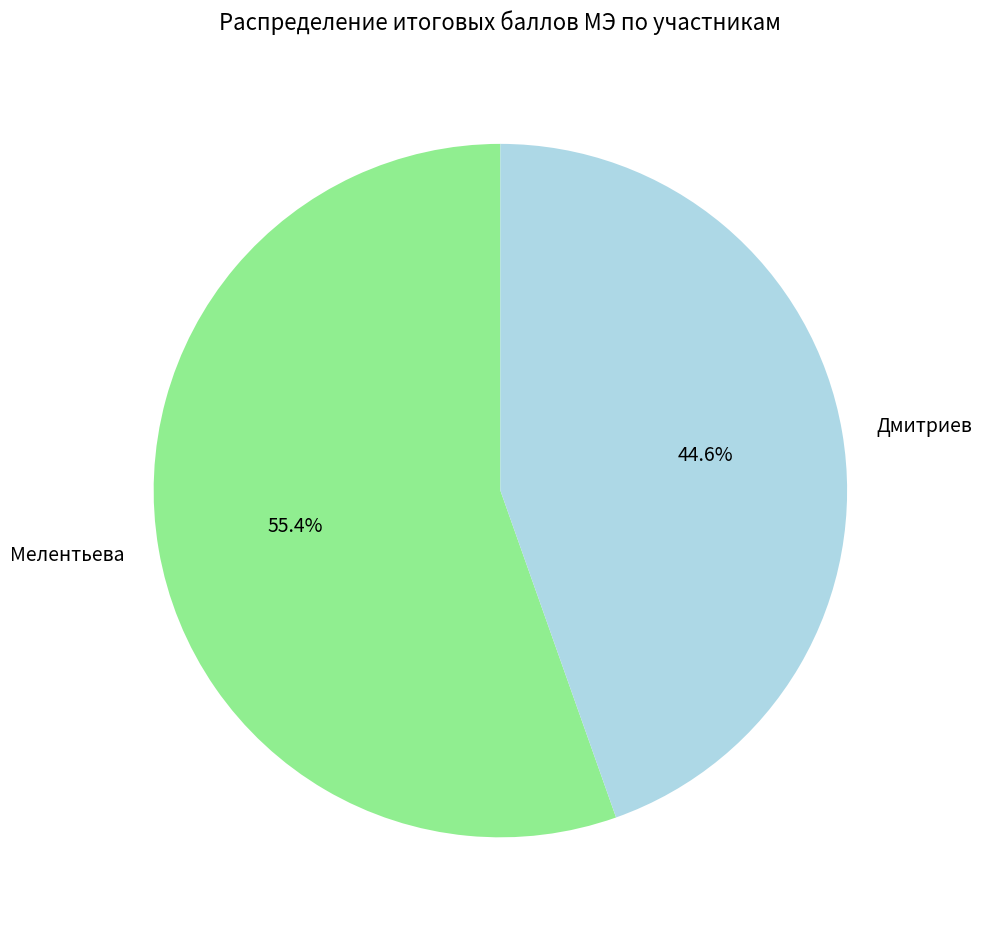

The Мелентьева slice represents 55% of the pie. True or false?

True